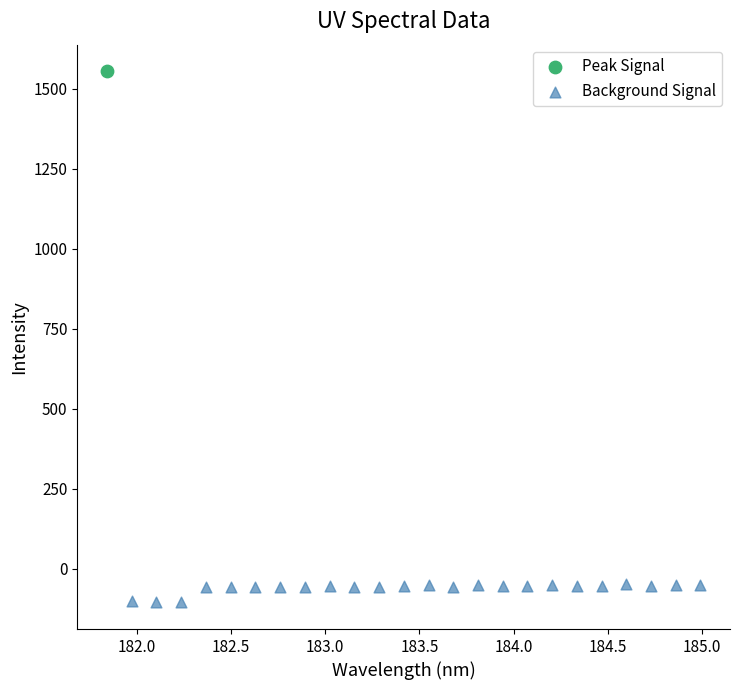

What are all the series names shown in the legend?

Peak Signal, Background Signal